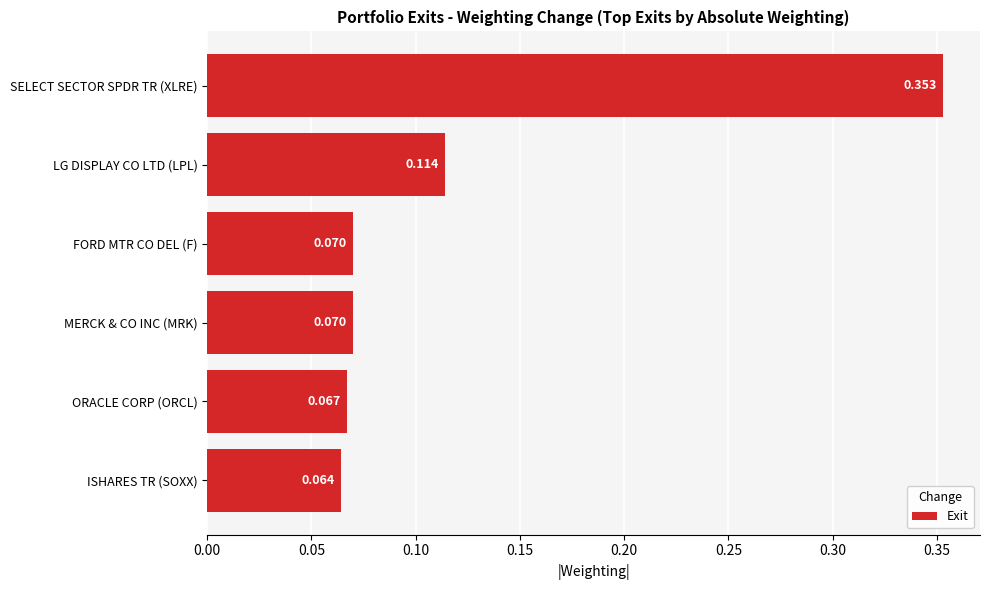

Between ORACLE CORP (ORCL) and FORD MTR CO DEL (F), which is larger?

FORD MTR CO DEL (F)